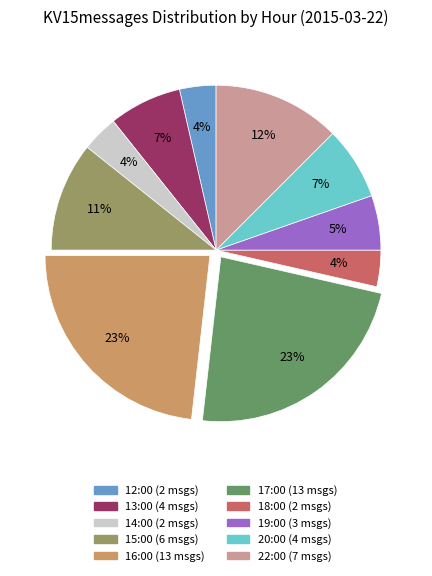

Does 20:00 account for over 50% of the chart?

No